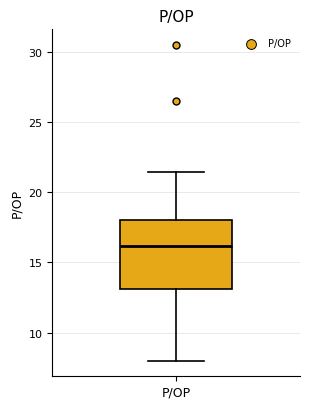

Read this box plot against the y-axis: the position of the median line, the range covered by the box, and the ends of both whiskers. The values are not printed on the chart, so give them approximately, as read against the axis.

median 16.0, box 13.0 to 18.0, whiskers 8.0 to 21.5